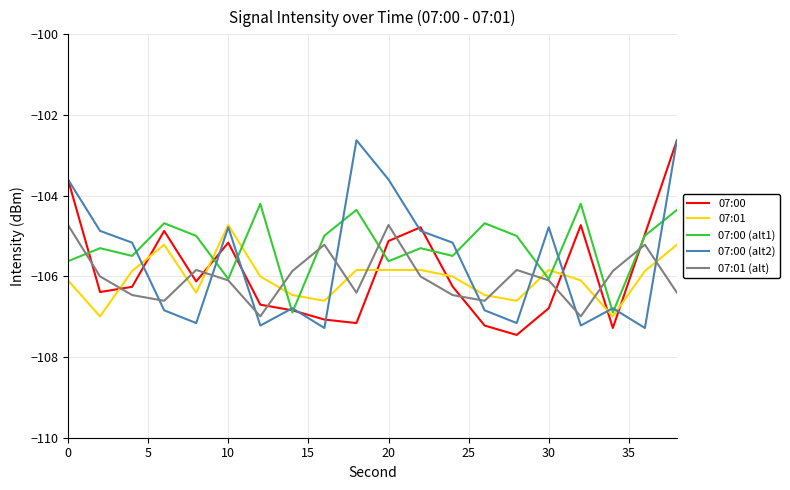

True or false: 07:01 (alt) and 07:00 (alt2) intersect in this chart.

True